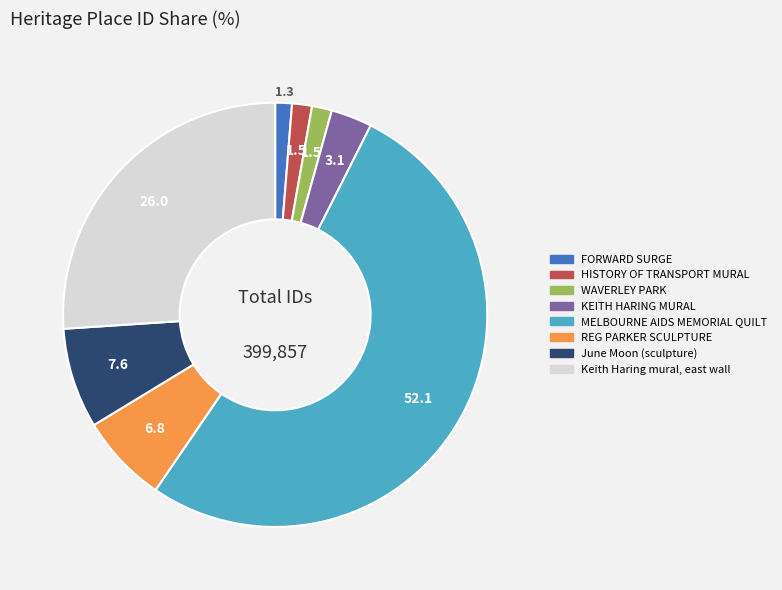

Is there any slice that represents more than half of the pie?

Yes